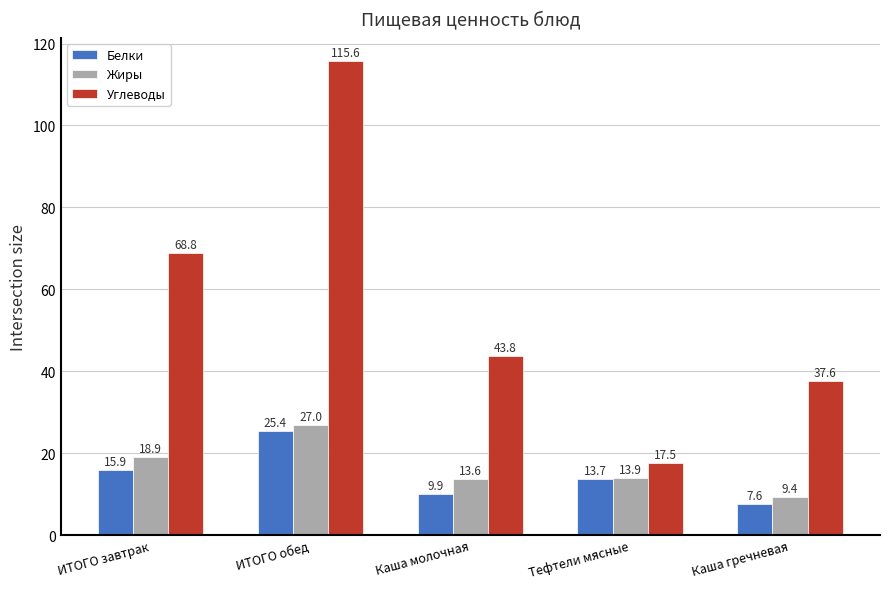

Which series has the largest range (max minus min)?

Углеводы